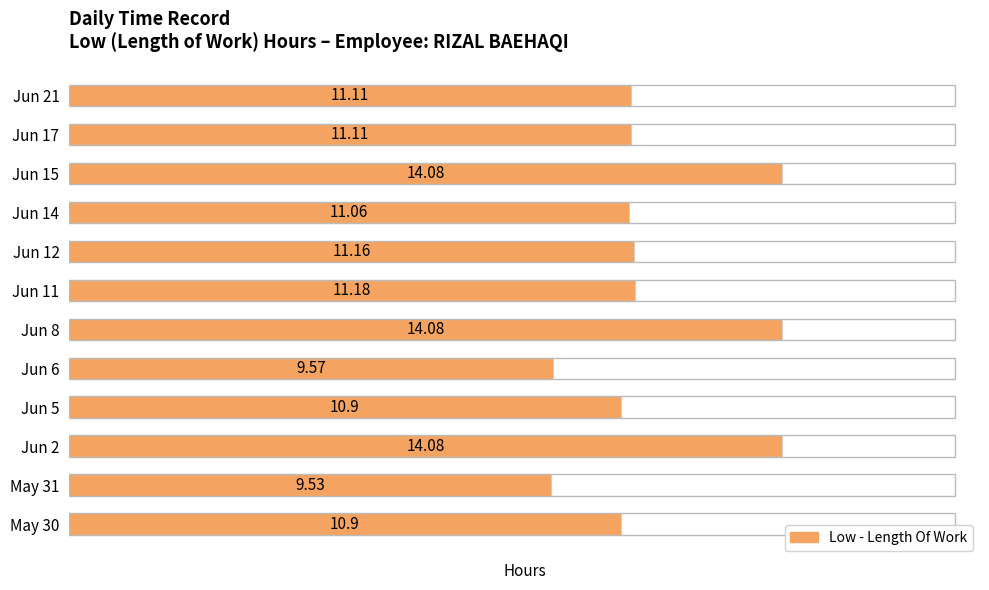

What is the sum of all values?

138.8